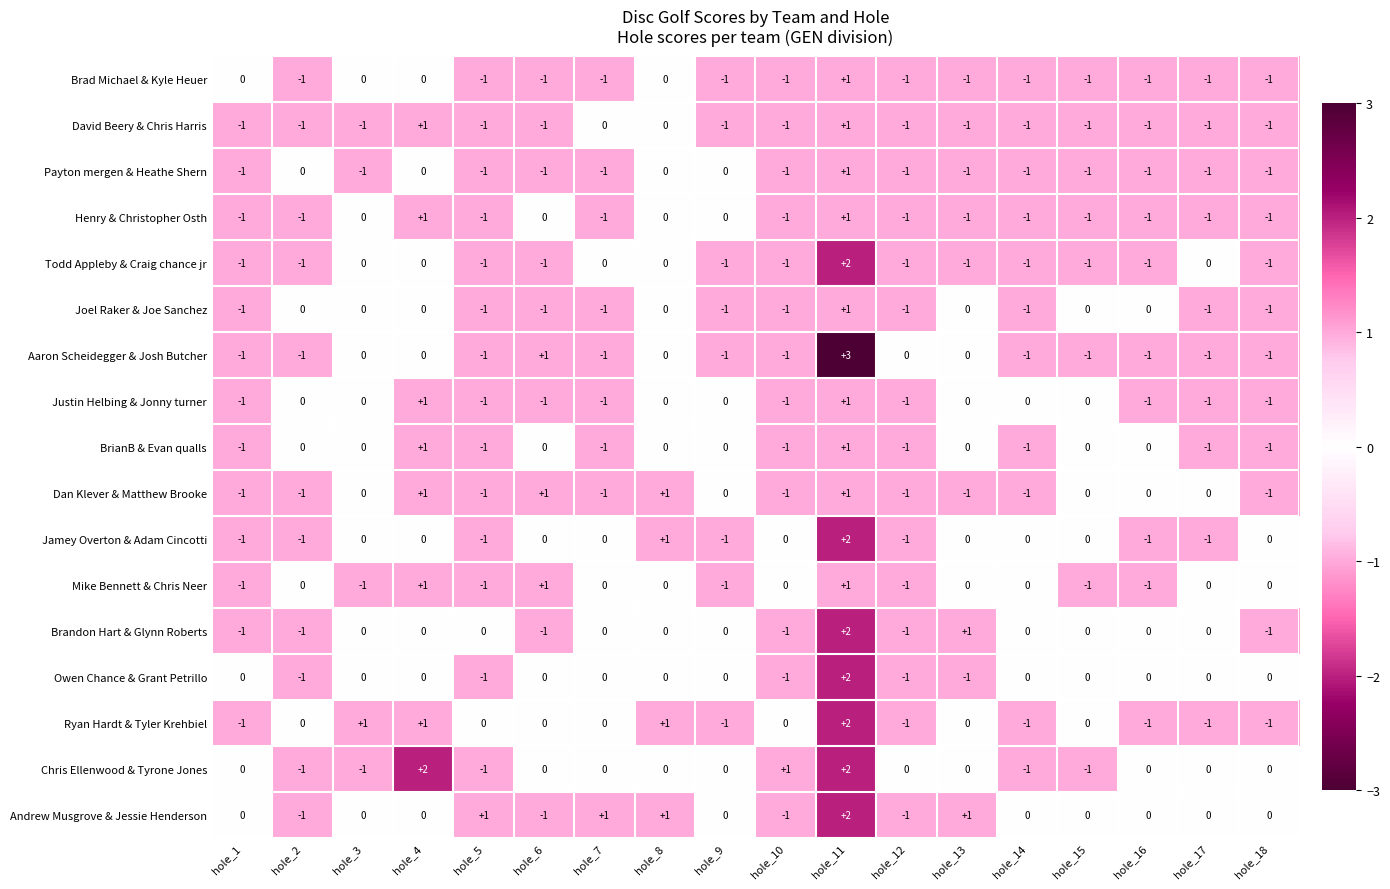

The Andrew Musgrove & Jessie Henderson series shows 2 at hole_1. True or false?

False